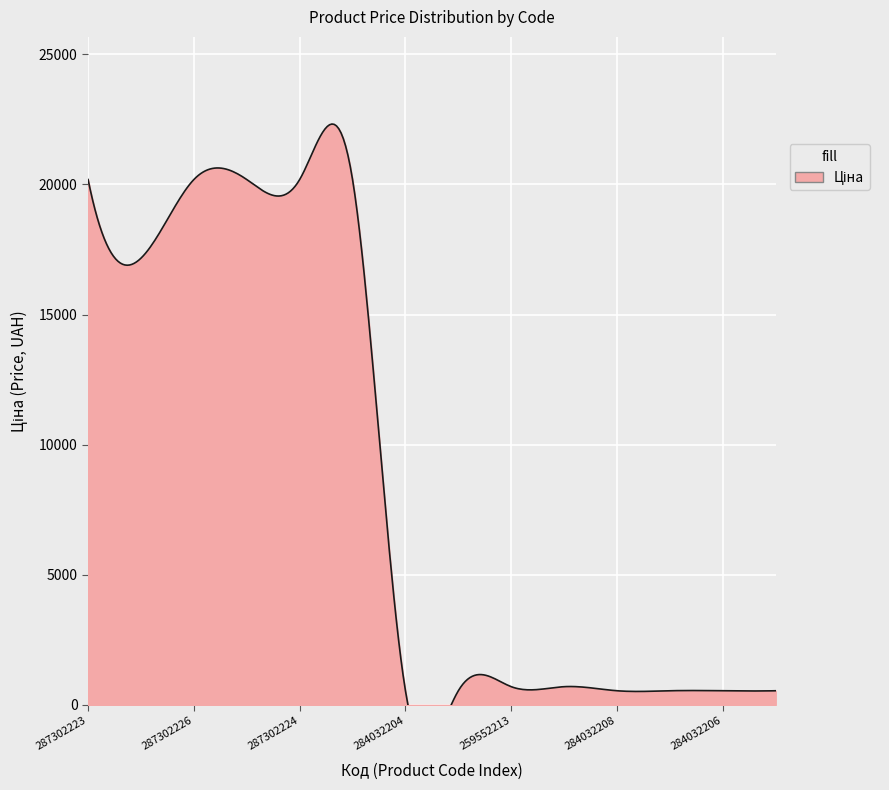

Which series has the largest total across all categories?

Ціна